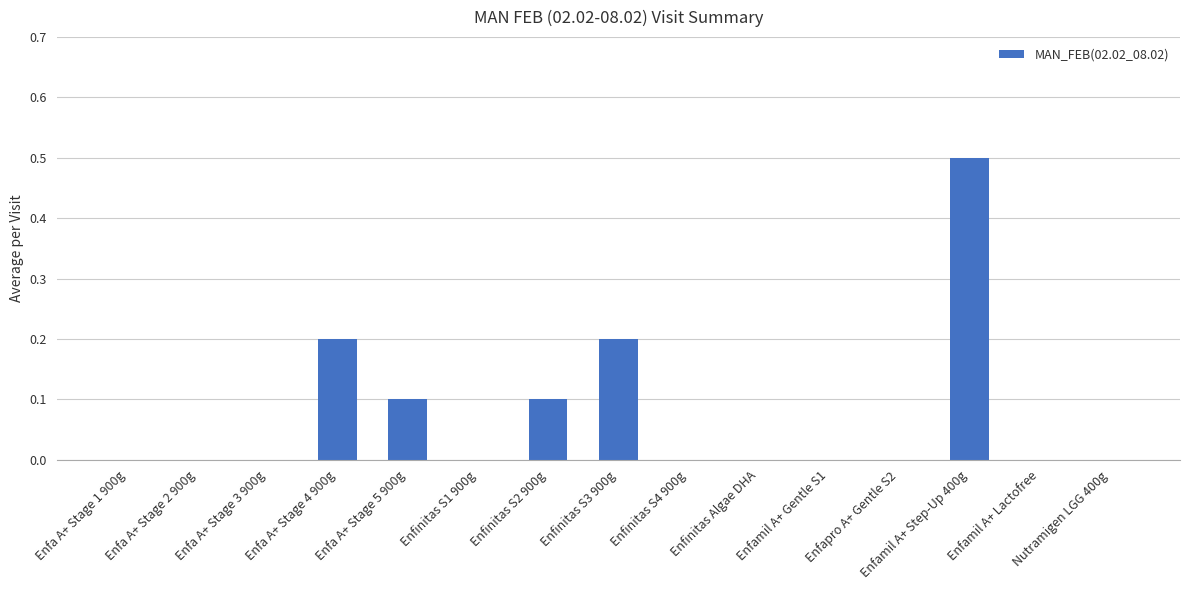

The value at Enfapro A+ Gentle S2 is -0.2. True or false?

False